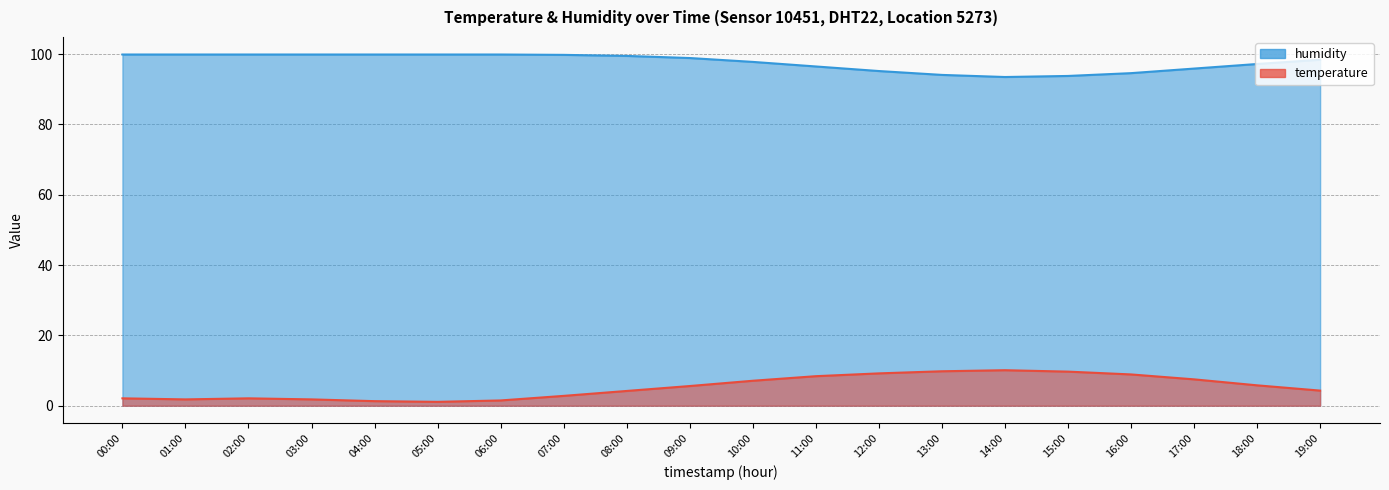

Where is the first local maximum for temperature?

02:00